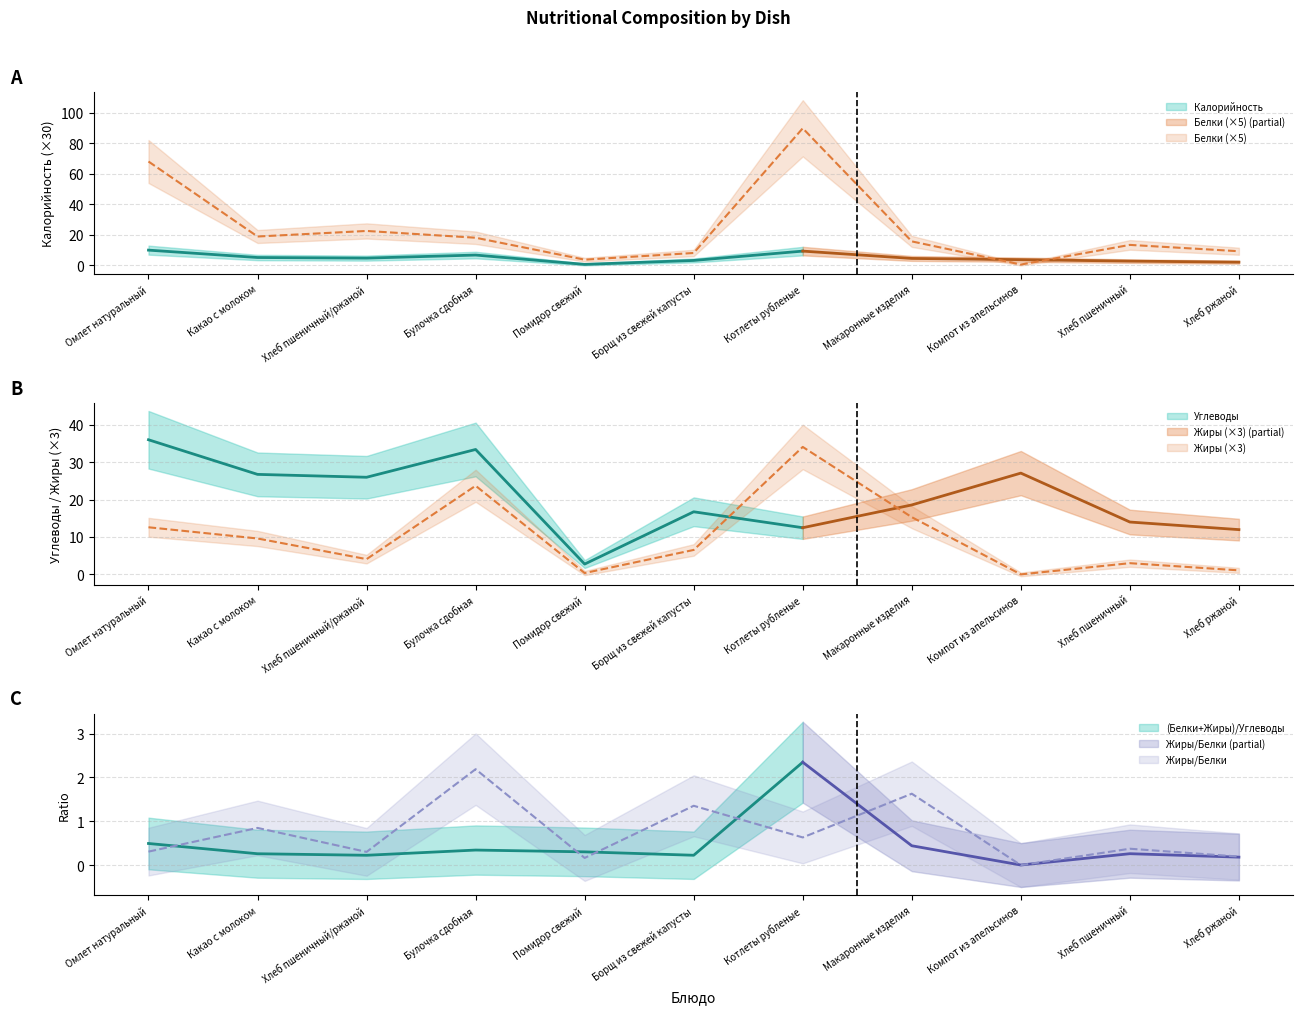

At which label does Жиры first exceed 6?

Омлет натуральный